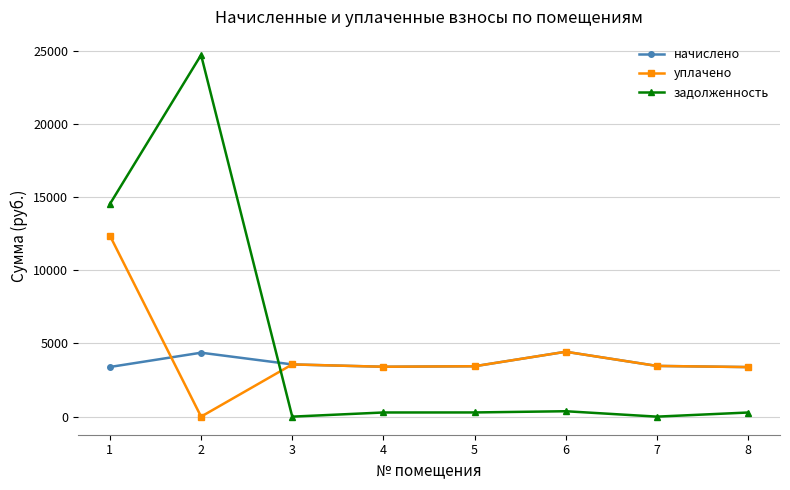

How many series are shown in this chart?

3